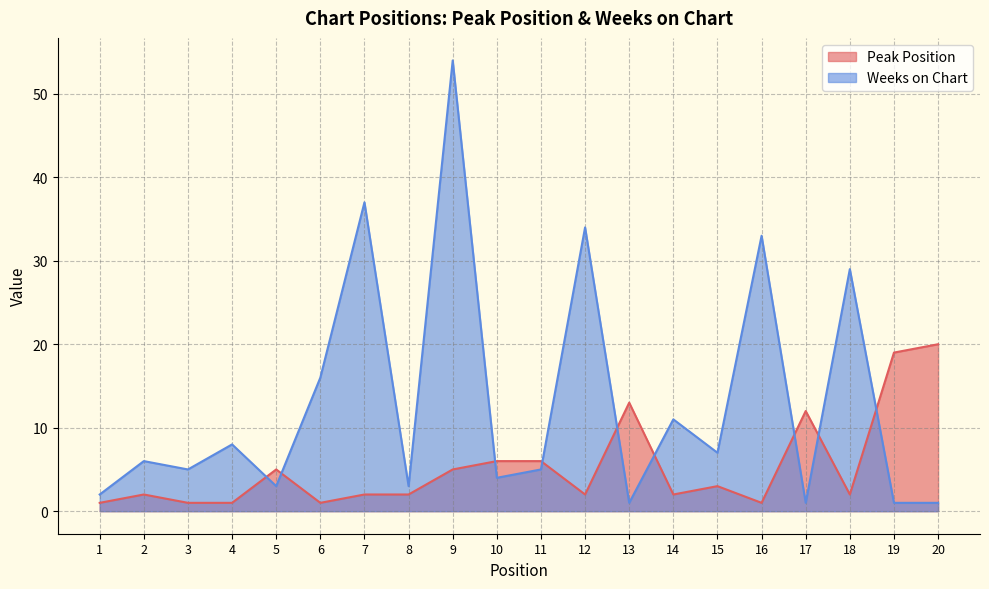

Between 20 and 3, which is larger?

20